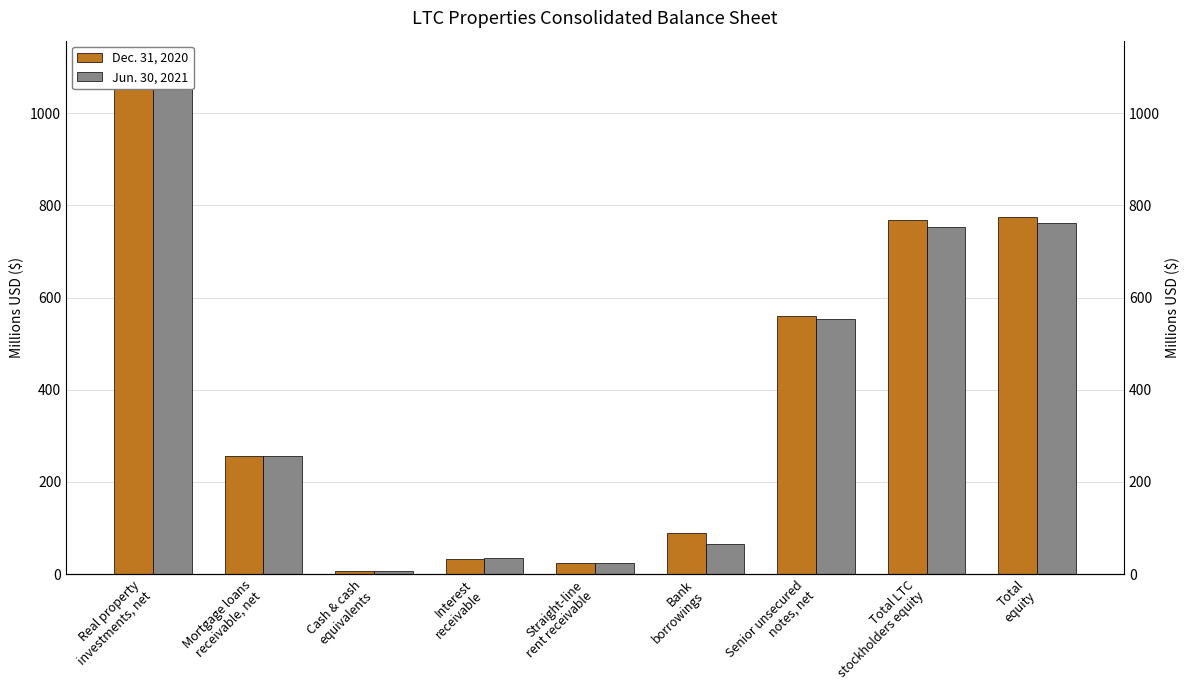

At which label does Jun. 30, 2021 reach its peak?

Real property
investments, net